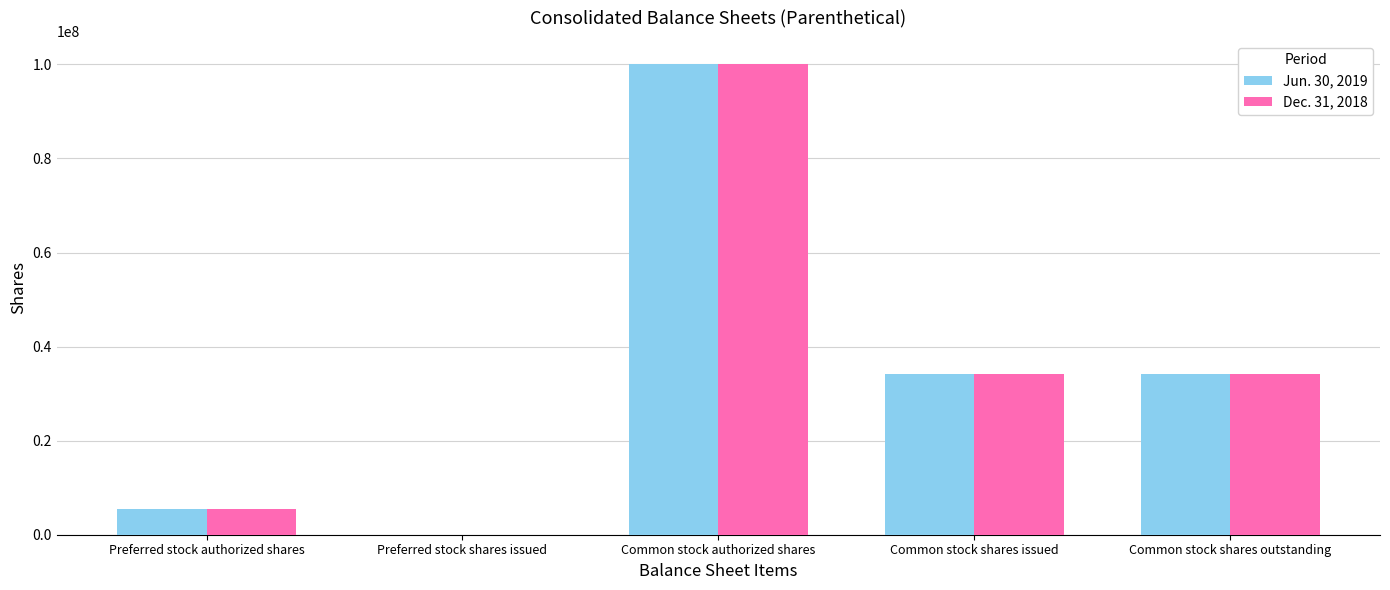

Which label corresponds to the largest value in the chart?

Common stock authorized shares